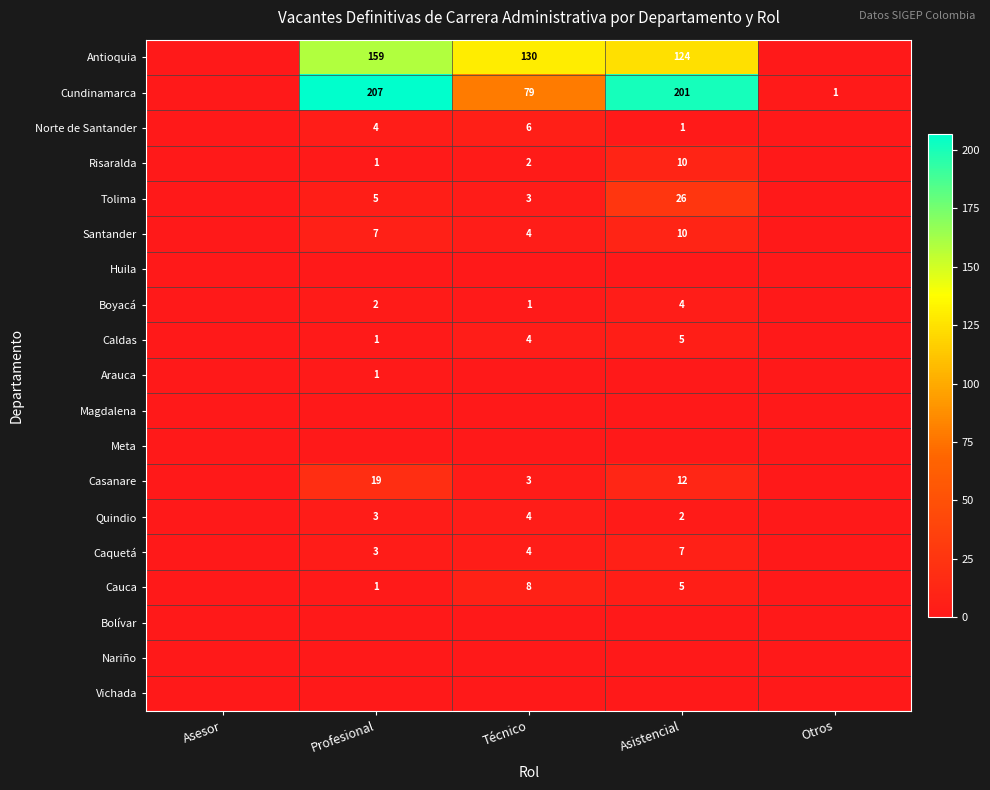

Is it true that Cundinamarca equals 79 at Técnico?

True